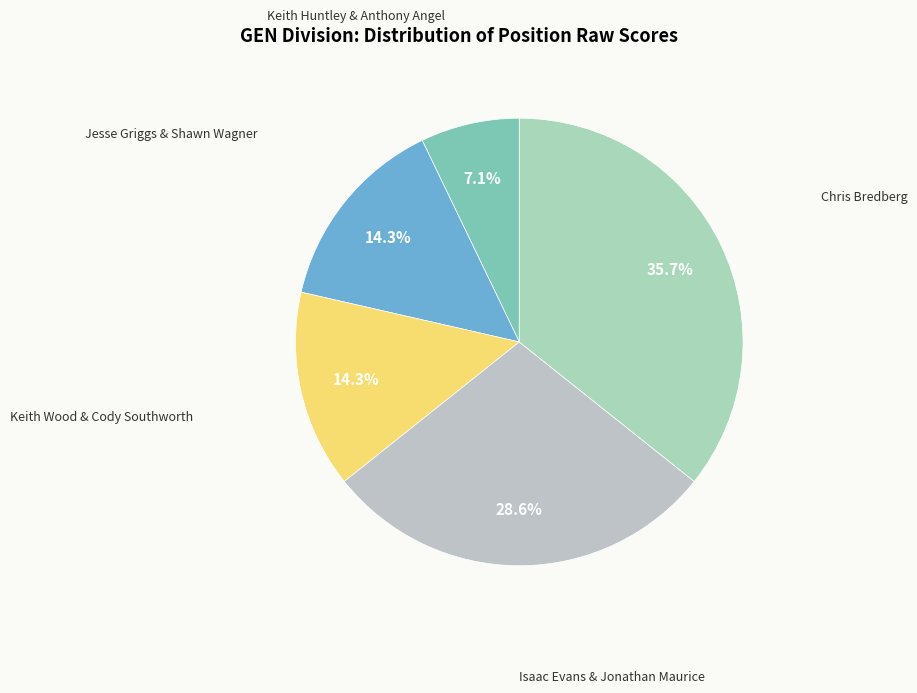

How many segments does this pie chart have?

5